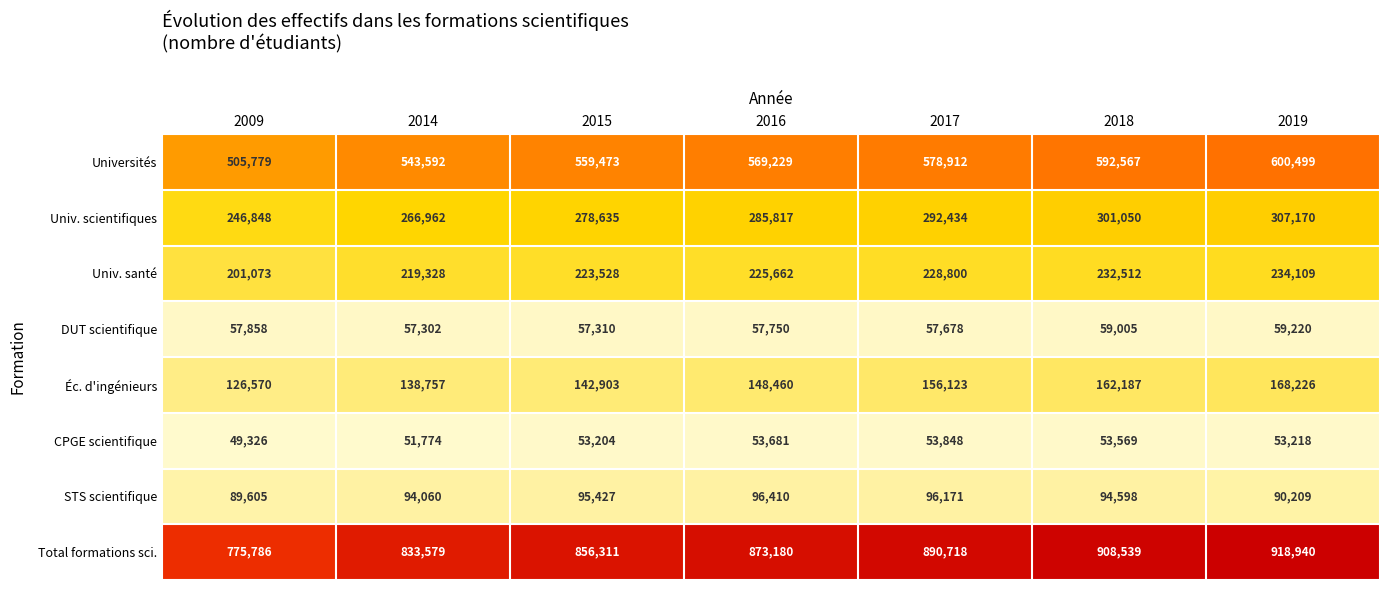

At which label is Éc. d'ingénieurs closest to 147398?

2016